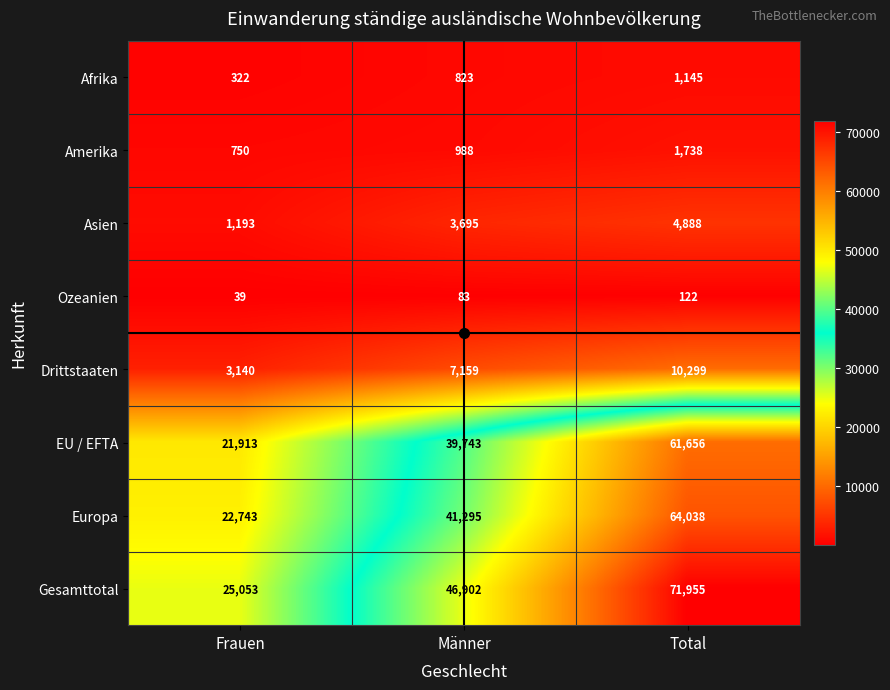

What is the average value of the Gesamttotal series?

47970